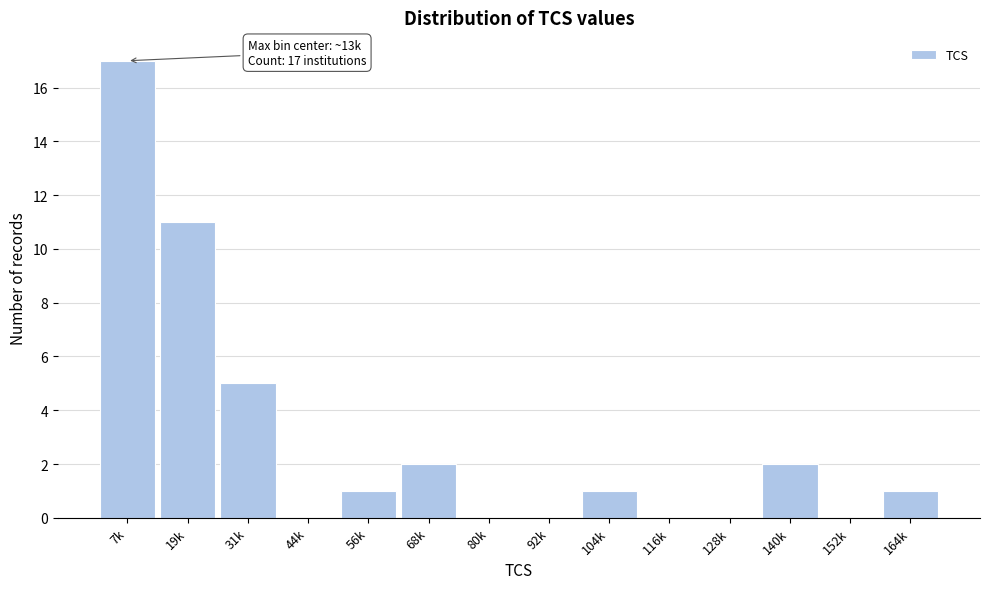

Reading right to left, transcribe all the data shown in this chart.

164k=1	152k=0	140k=2	128k=0	116k=0	104k=1	92k=0	80k=0	68k=2	56k=1	44k=0	31k=5	19k=11	7k=17